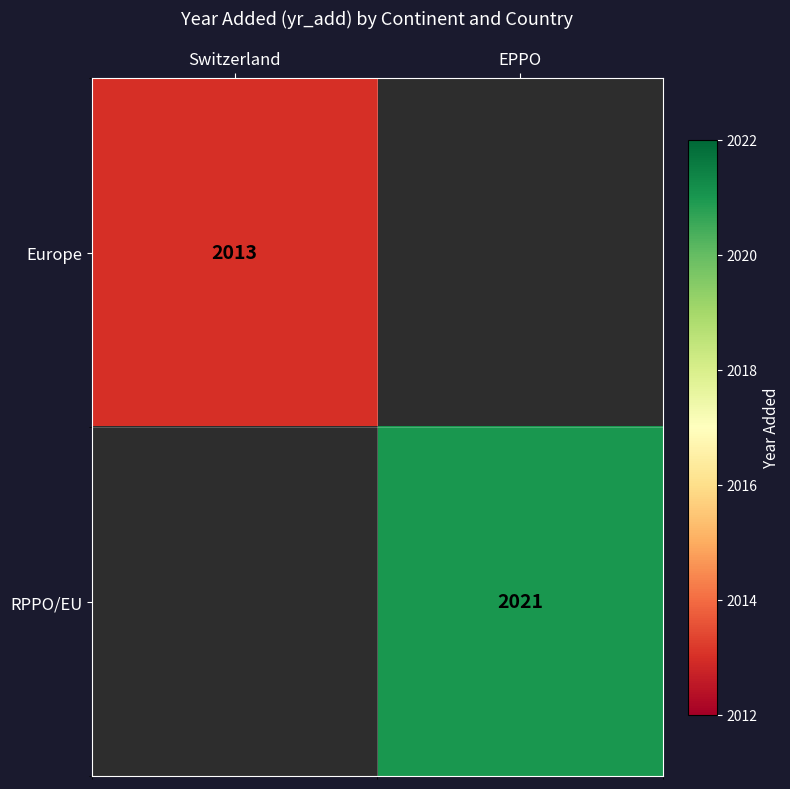

Is the value of Europe at Switzerland greater than the value of RPPO/EU at EPPO?

No